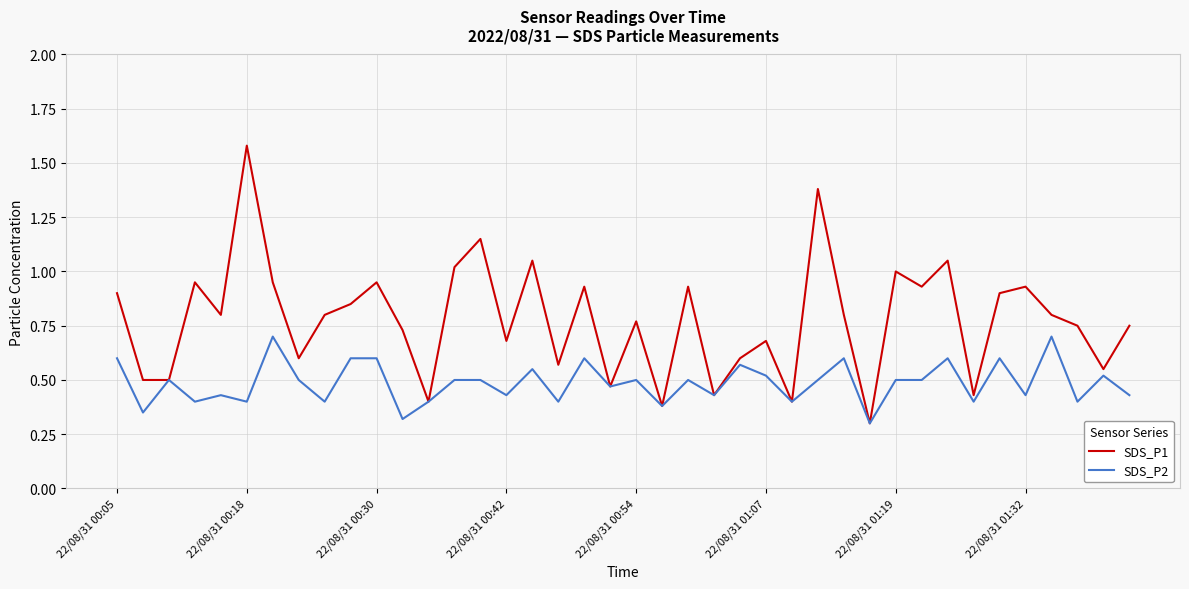

List the series in order of their peak value, lowest first.

SDS_P2, SDS_P1